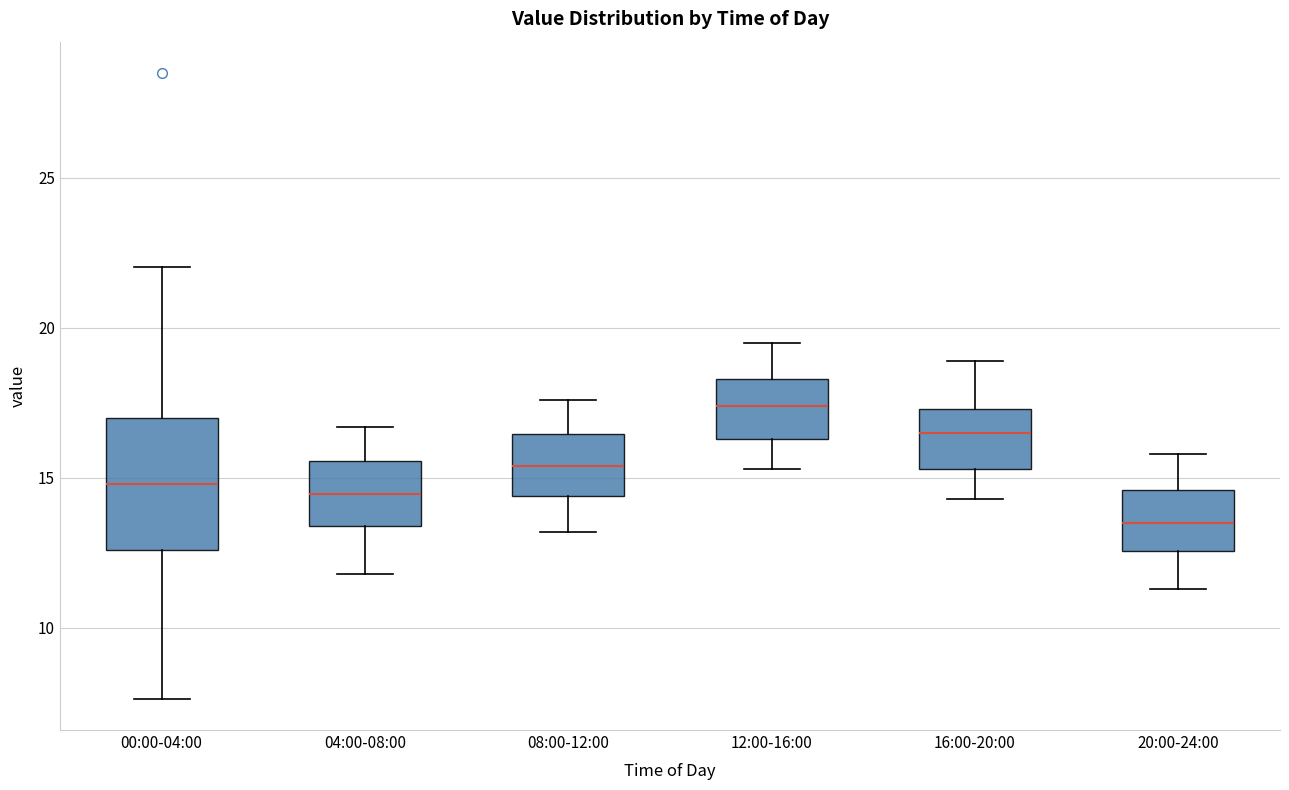

Reading left to right, read every box against the y-axis: the position of its median line, the range the box covers, and the ends of its whiskers. The values are not printed on the chart, so give them approximately, as read against the axis.

00:00-04:00: median 15.0, box 12.5 to 17.0, whiskers 7.5 to 22.0
04:00-08:00: median 14.5, box 13.5 to 15.5, whiskers 12.0 to 16.5
08:00-12:00: median 15.5, box 14.5 to 16.5, whiskers 13.0 to 17.5
12:00-16:00: median 17.5, box 16.5 to 18.5, whiskers 15.5 to 19.5
16:00-20:00: median 16.5, box 15.5 to 17.5, whiskers 14.5 to 19.0
20:00-24:00: median 13.5, box 12.5 to 14.5, whiskers 11.5 to 16.0